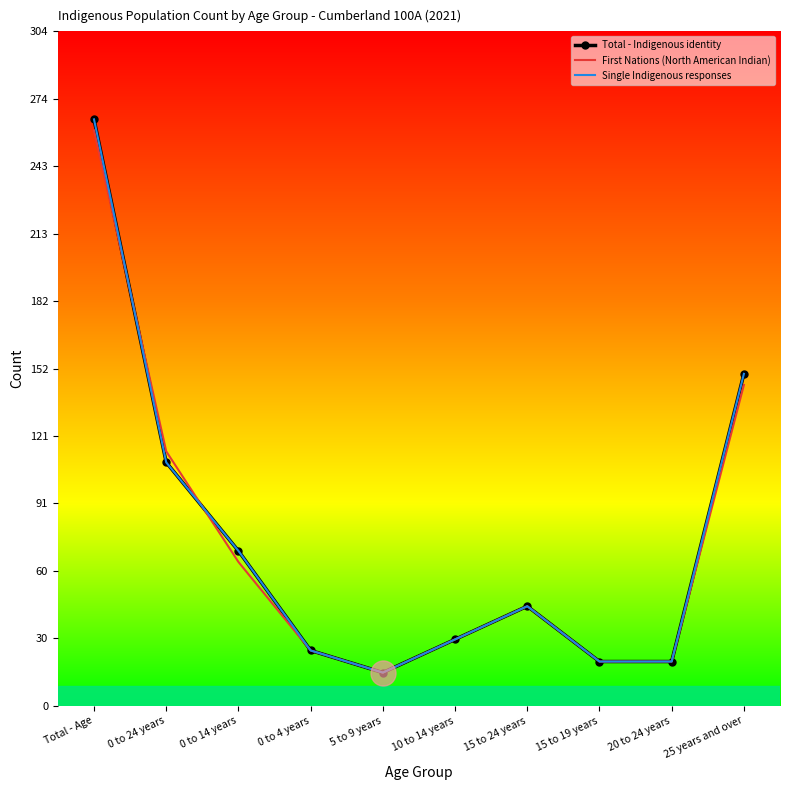

Reading left to right, what are all the values shown in this chart?

Total - Indigenous identity: 265	110	70	25	15	30	45	20	20	150
First Nations (North American Indian): 260	115	65	25	15	30	45	20	20	145
Single Indigenous responses: 265	110	70	25	15	30	45	20	20	150